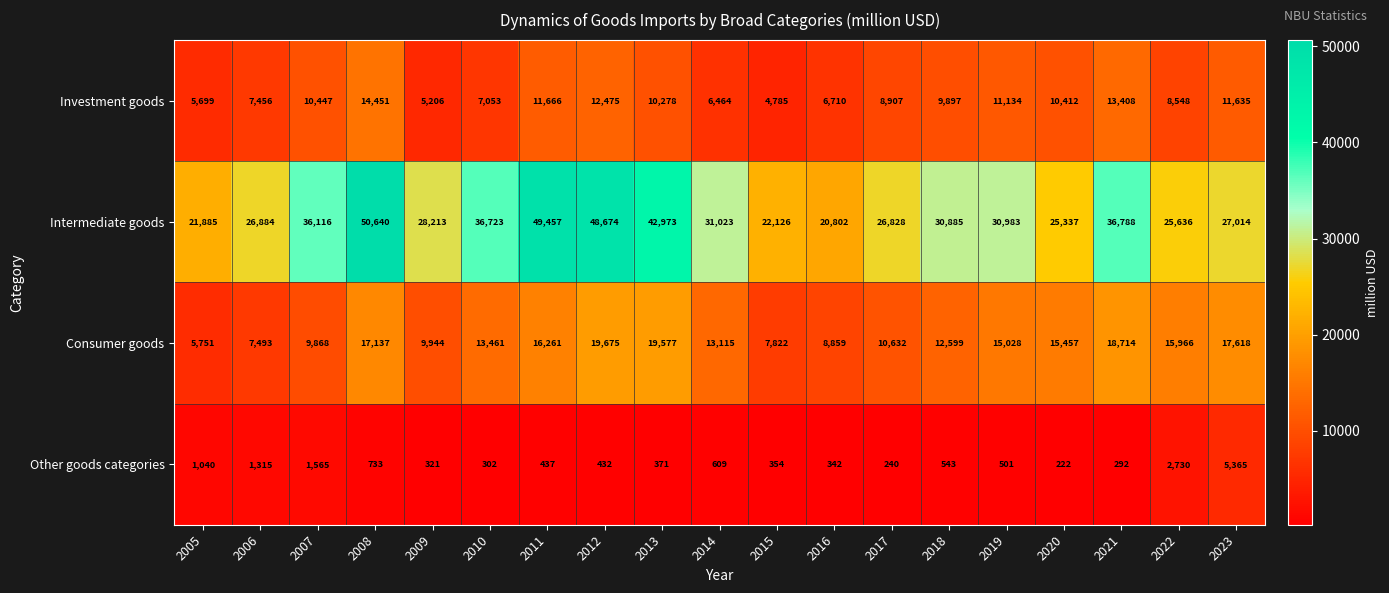

Between 2013 and 2021, which series saw the biggest shift?

Intermediate goods